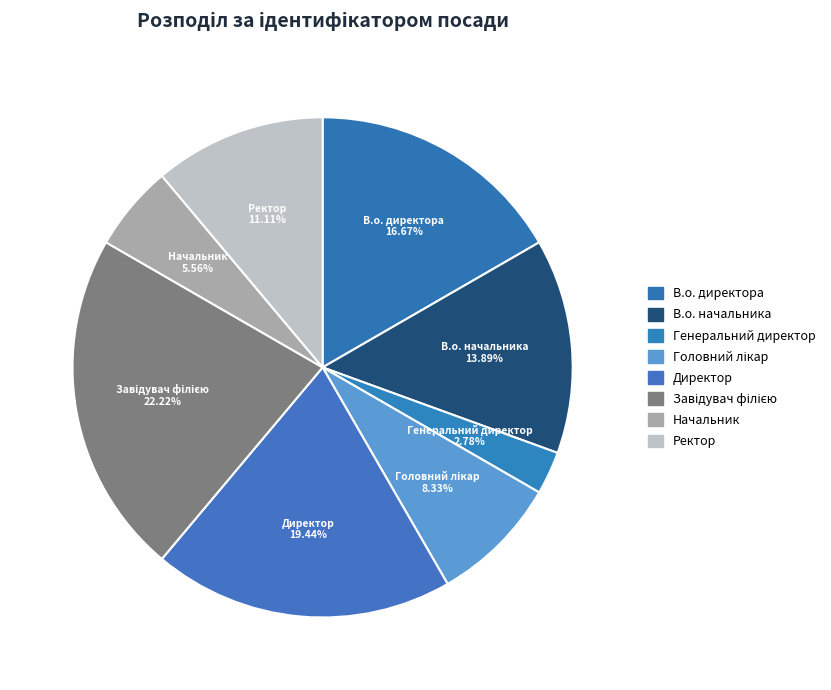

Which slice is the largest?

Завідувач філією